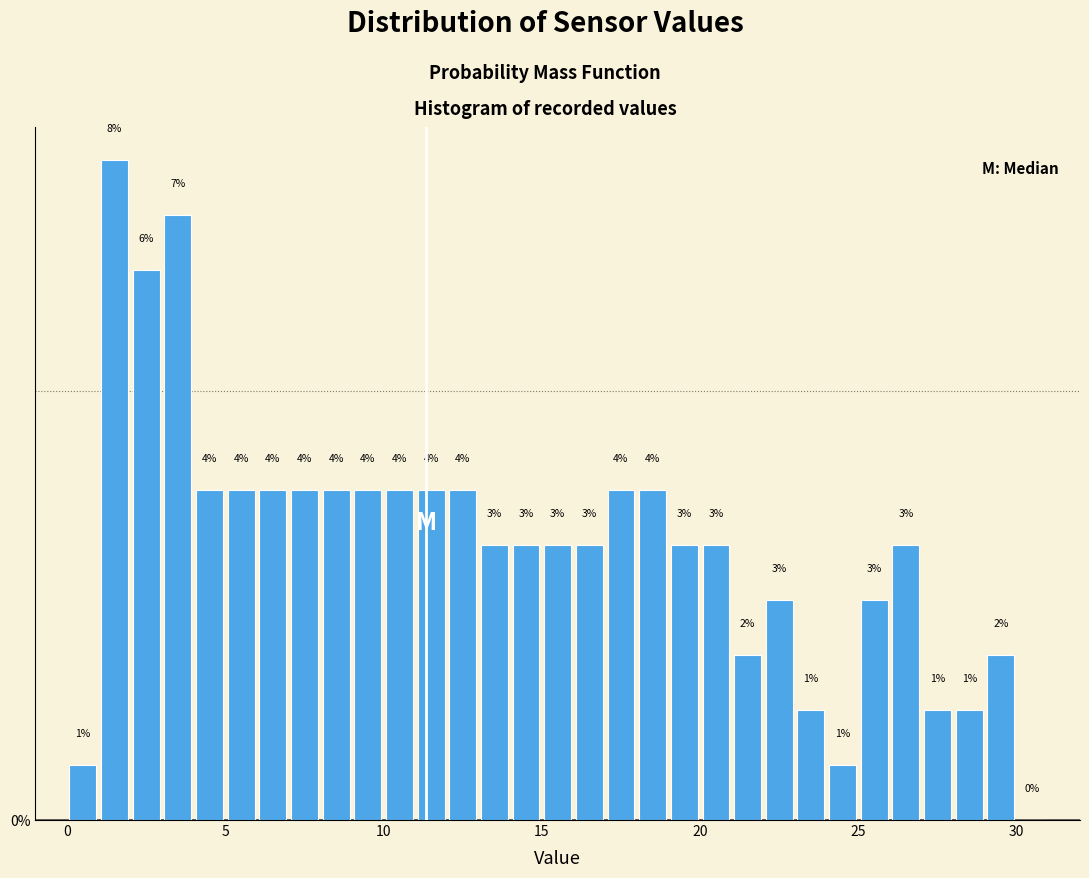

Around what value on the x-axis is the tallest bar? Give the approximate position of its centre, as read against the axis.

1.5